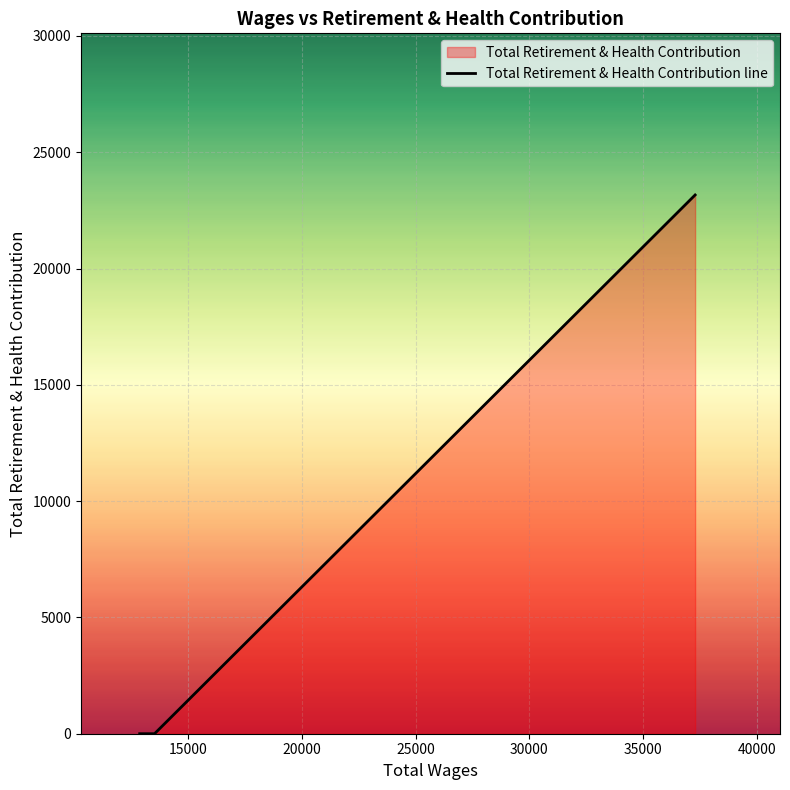

What is the average value?

7721